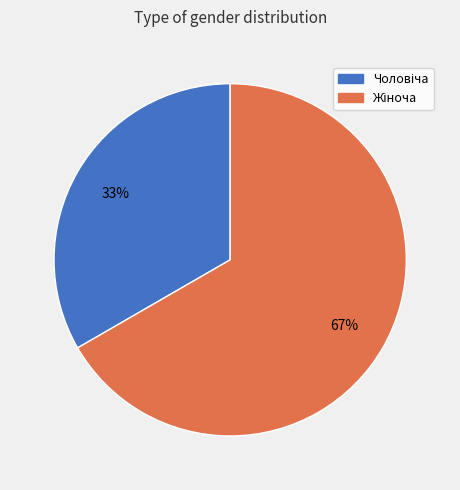

Is there a majority slice in this chart?

Yes